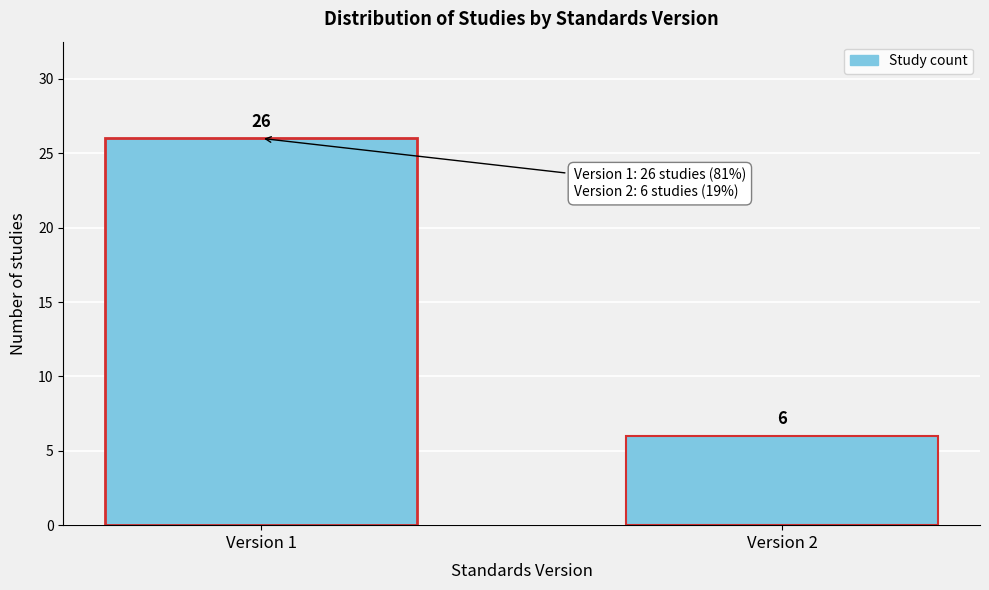

Reading left to right, what are all the values shown in this chart?

Version 1=26	Version 2=6